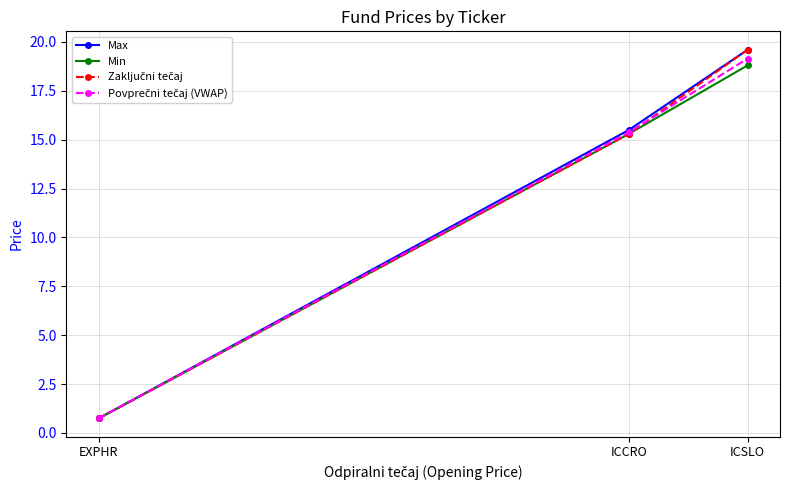

At which label does Min reach its minimum?

EXPHR